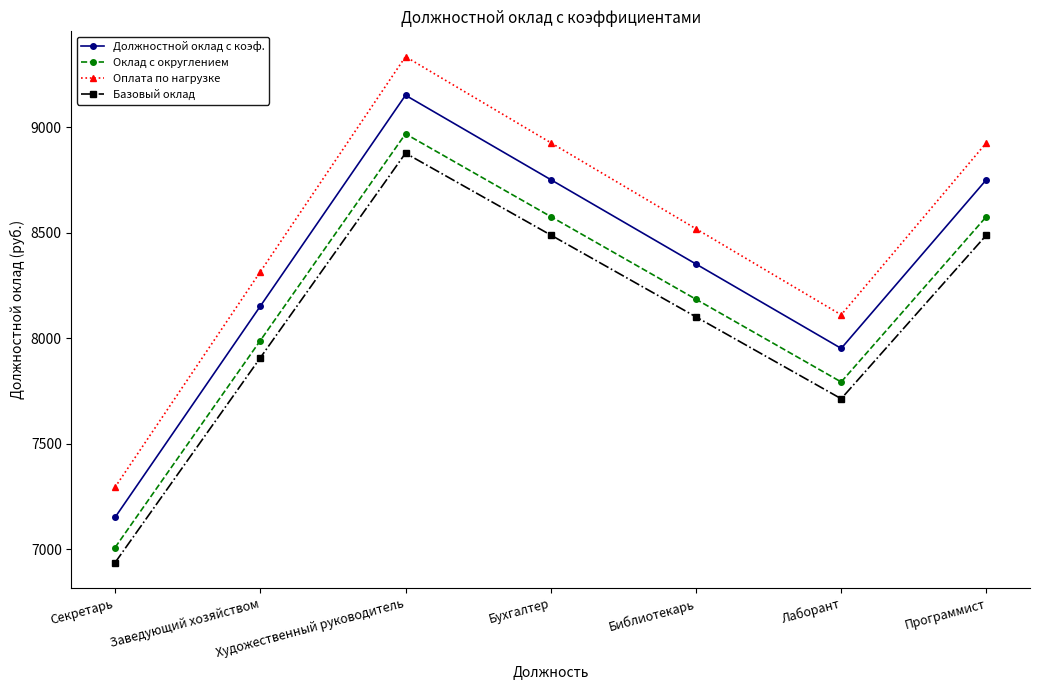

At which label does Должностной оклад с коэф. reach its minimum?

Секретарь